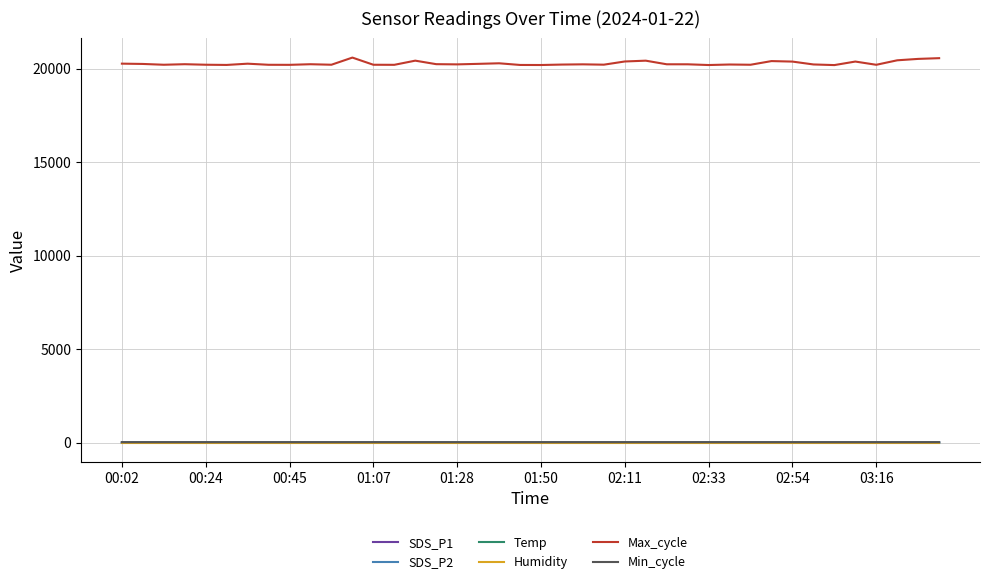

What are all the series names shown in the legend?

SDS_P1, SDS_P2, Temp, Humidity, Max_cycle, Min_cycle